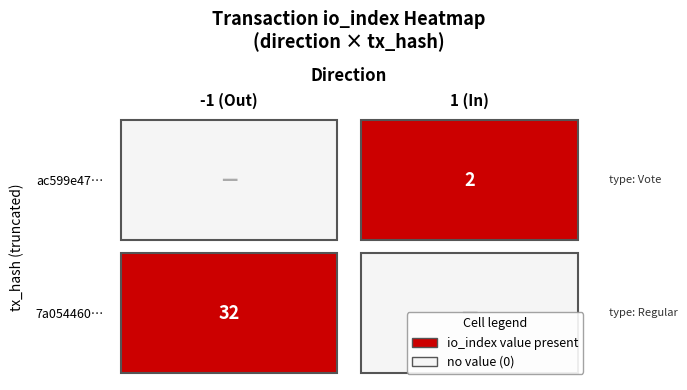

Is it true that ac599e476e22ee096181e1a95e706524c74cfef equals 1 at direction?

False